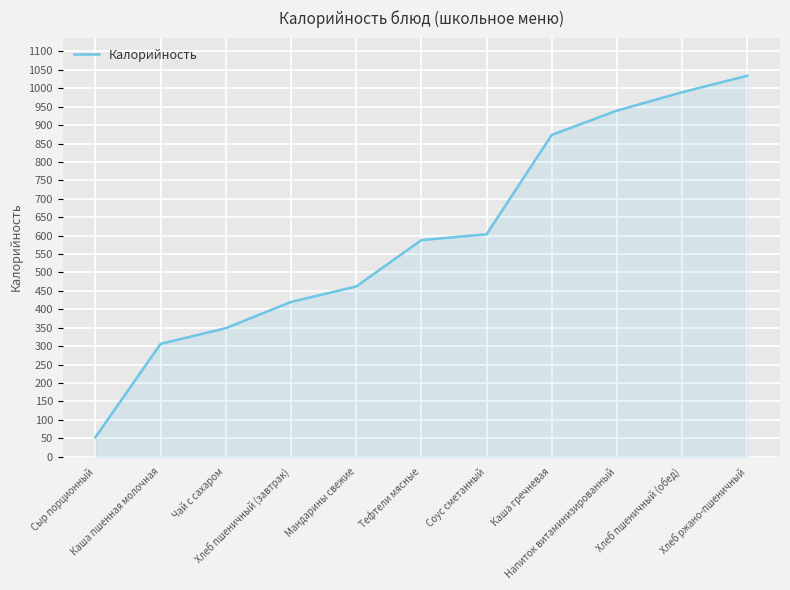

What is the ratio of the value at Хлеб ржано-пшеничный to the value at Тефтели мясные?

1.8